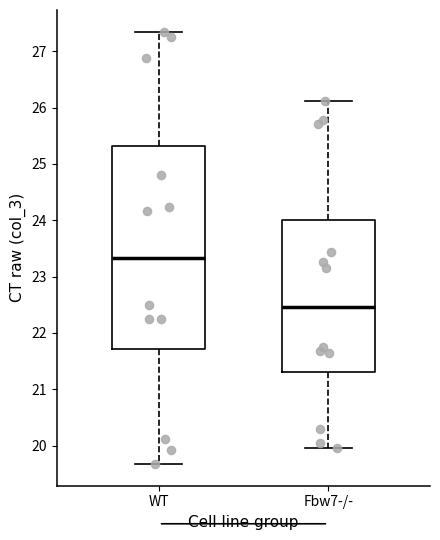

Which box has the highest median line?

WT